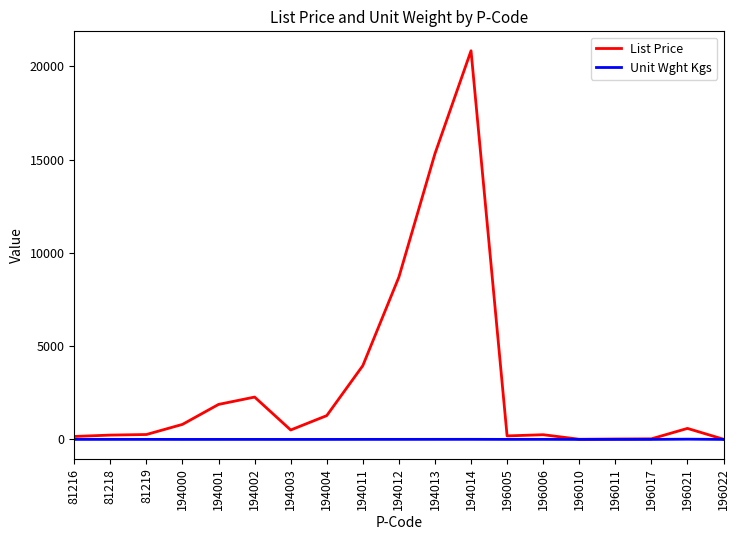

At which category is the sum across all series the highest?

194014